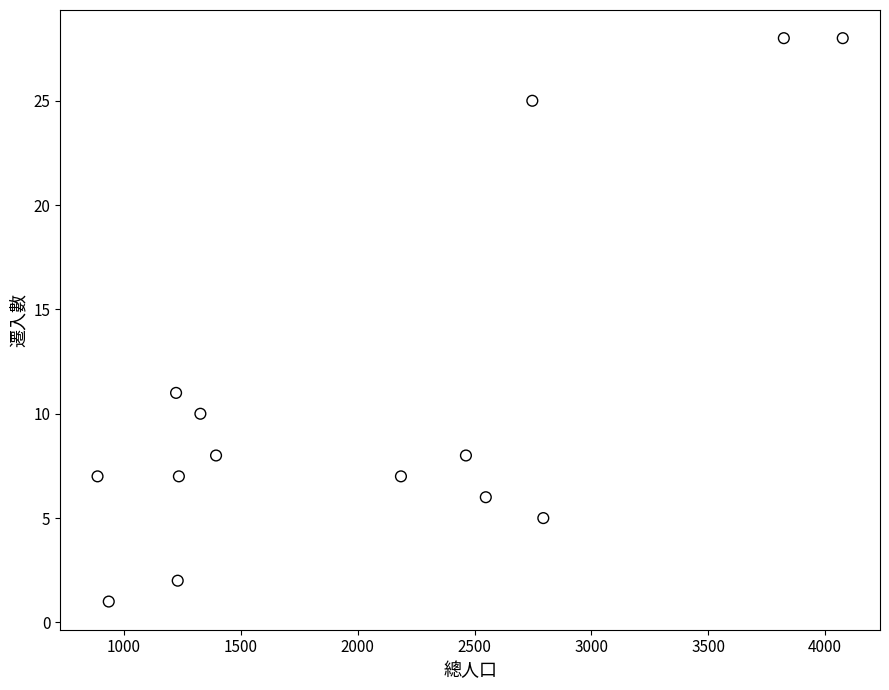

What is the range of Y values (max minus min)?

27